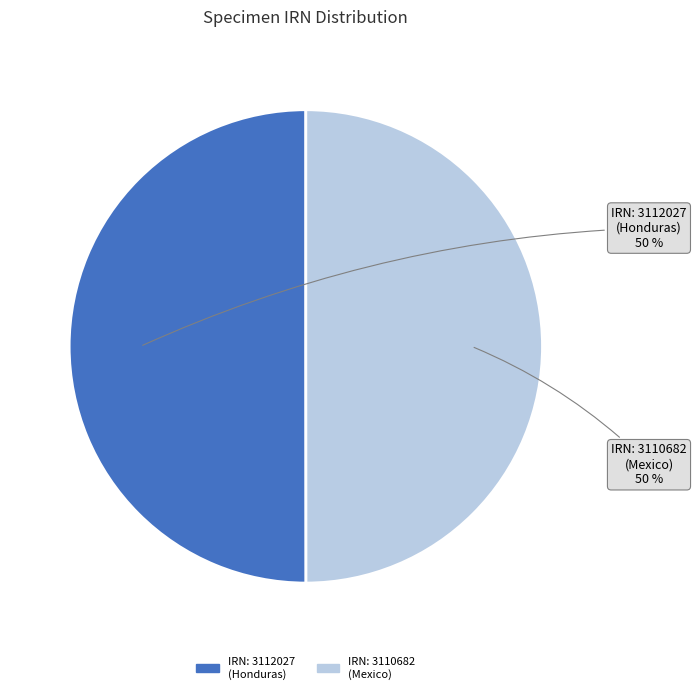

Approximately how many times larger is the value at IRN: 3110682 (Mexico) compared to IRN: 3112027 (Honduras)?

1.0